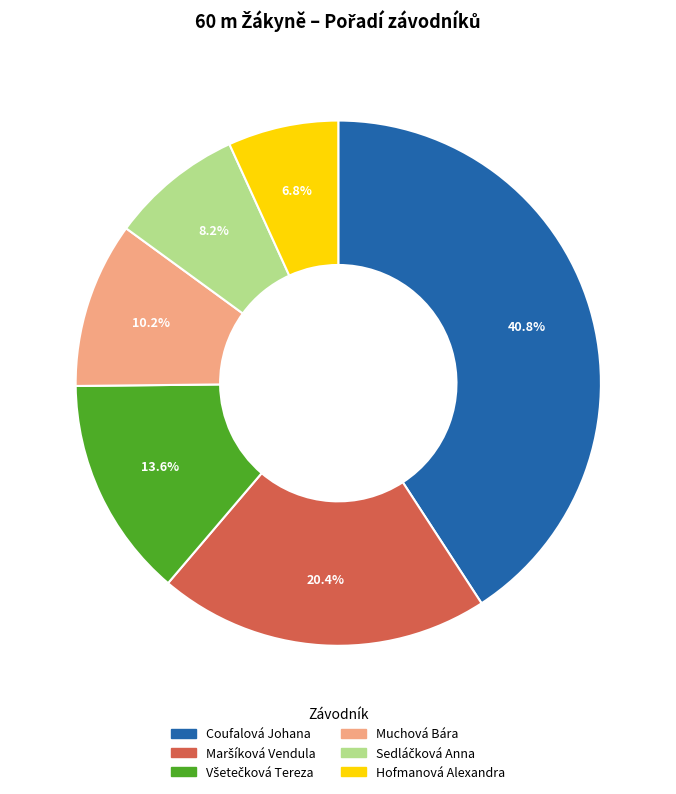

What portion of the pie excludes Hofmanová Alexandra?

93.2%